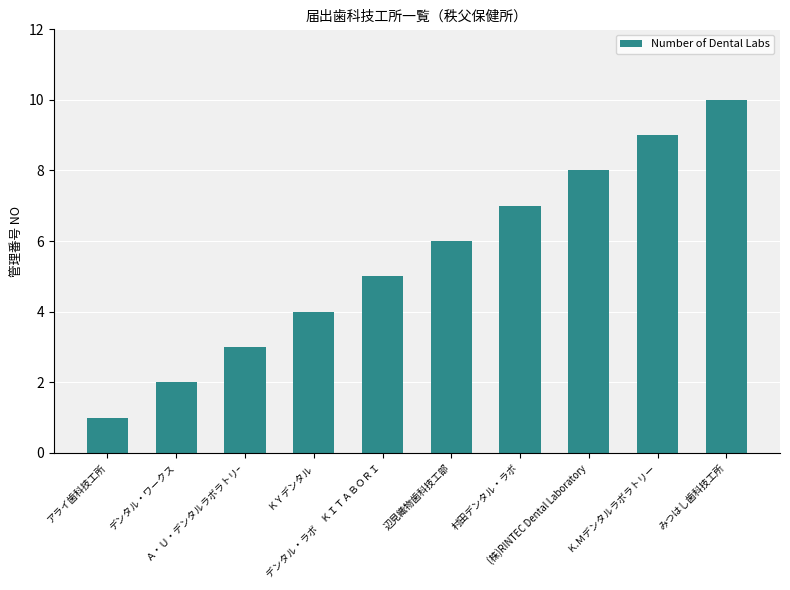

What is the sum of all values?

55